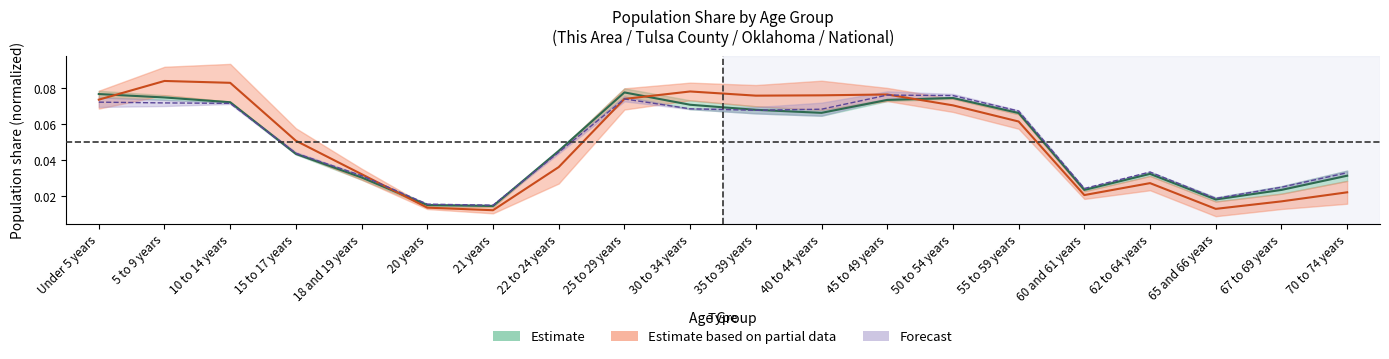

How many interior local peaks does the Tulsa County series have?

3